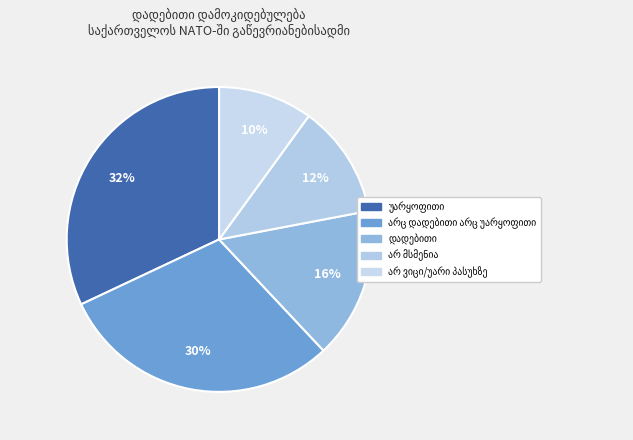

To the nearest percent, what is the combined percentage of არ მსმენია and დადებითი?

28%